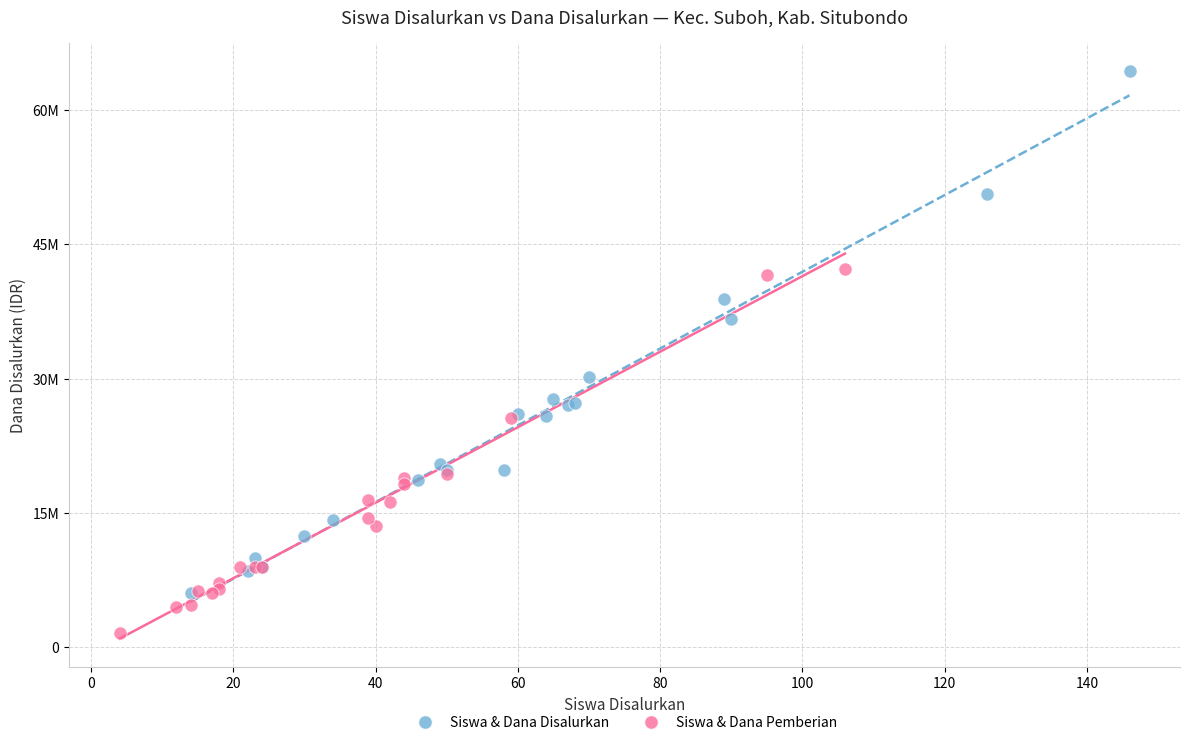

What are all the series names shown in the legend?

Siswa & Dana Disalurkan, Siswa & Dana Pemberian